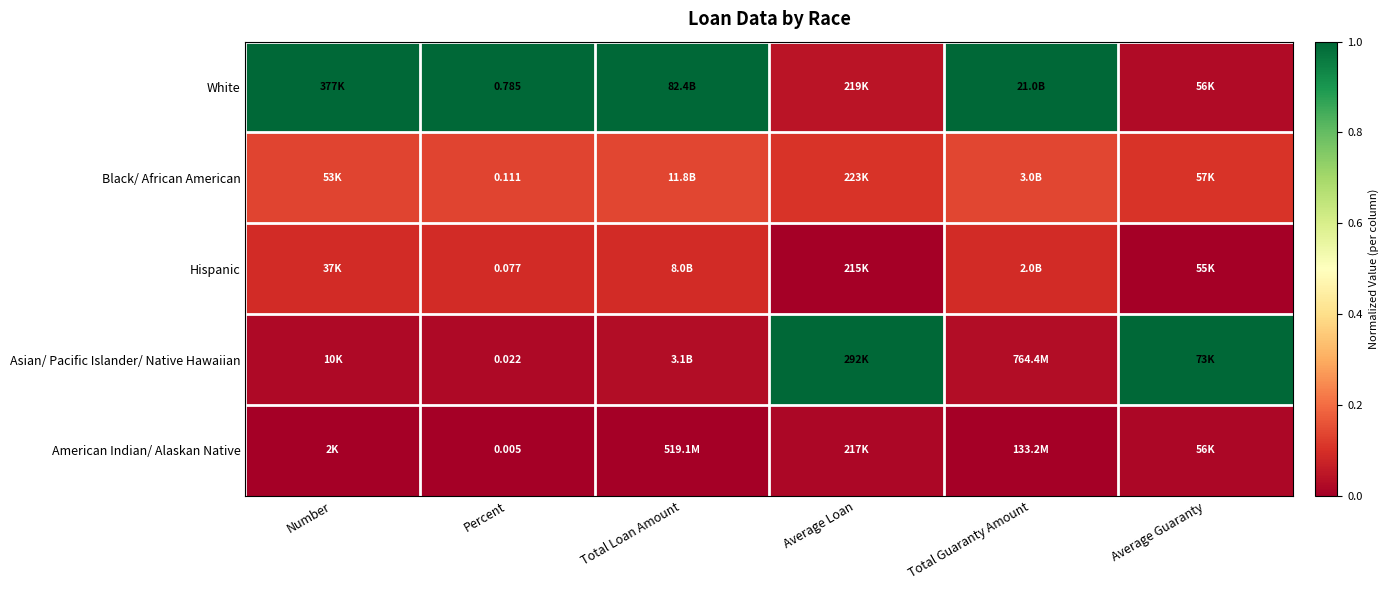

Rank the series by their maximum value, from lowest to highest.

American Indian/ Alaskan Native, Hispanic, Black/ African American, White, Asian/ Pacific Islander/ Native Hawaiian